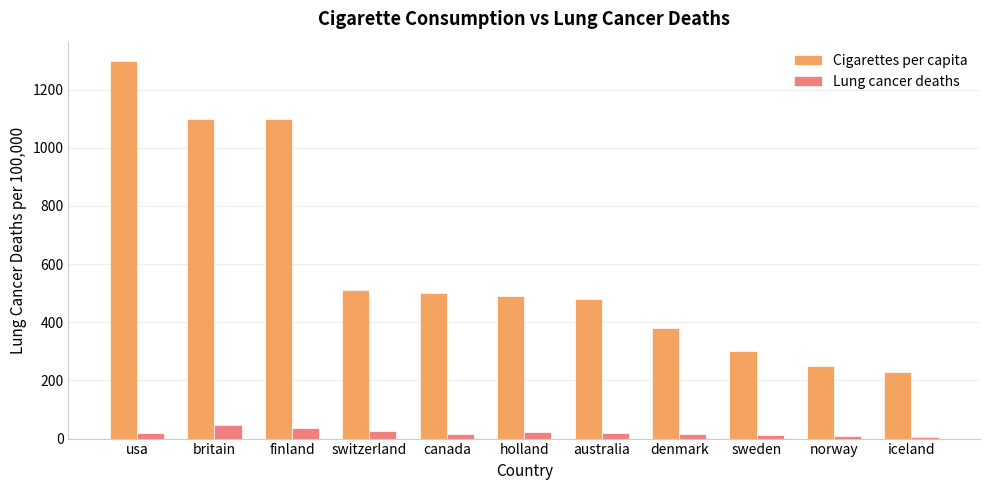

How many categories are shown in the chart?

11